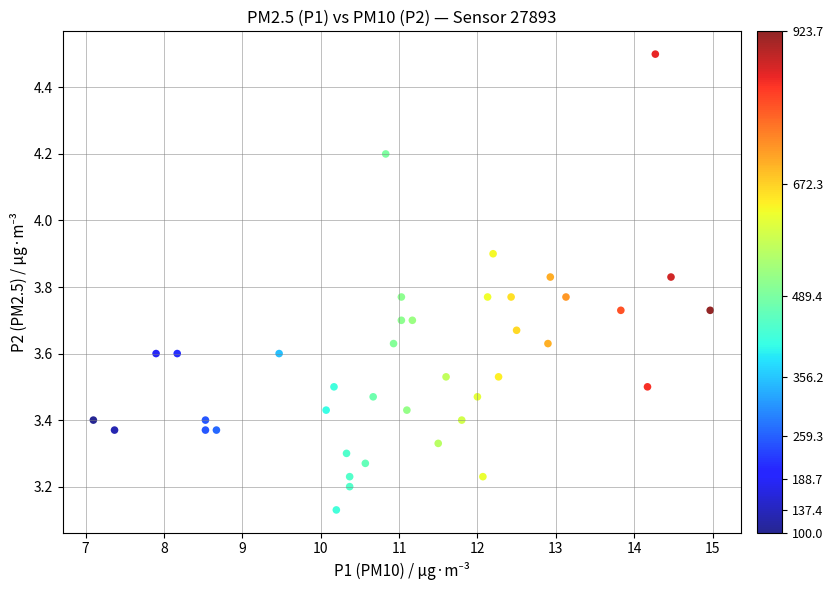

What is the range of X values (max minus min)?

7.9